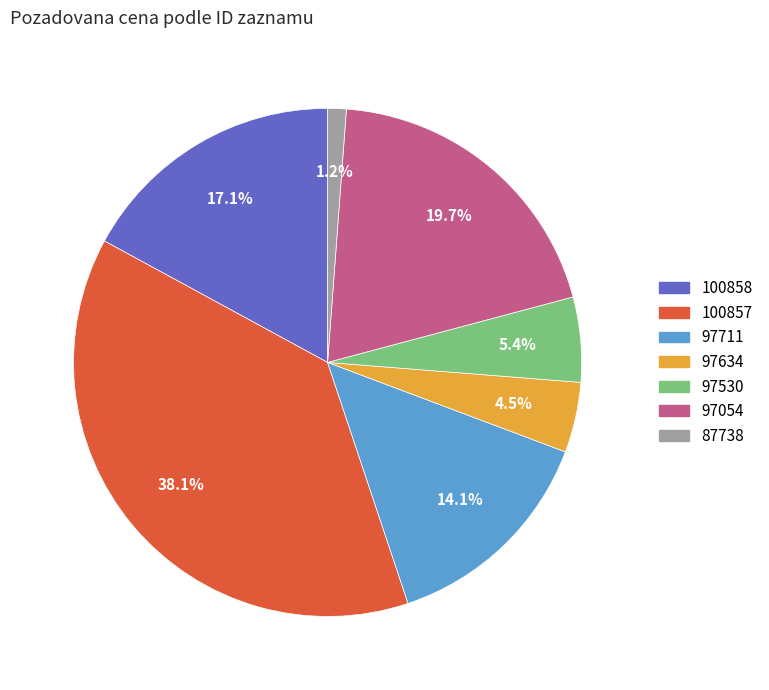

Rank the categories by value from lowest to highest.

87738, 97634, 97530, 97711, 100858, 97054, 100857